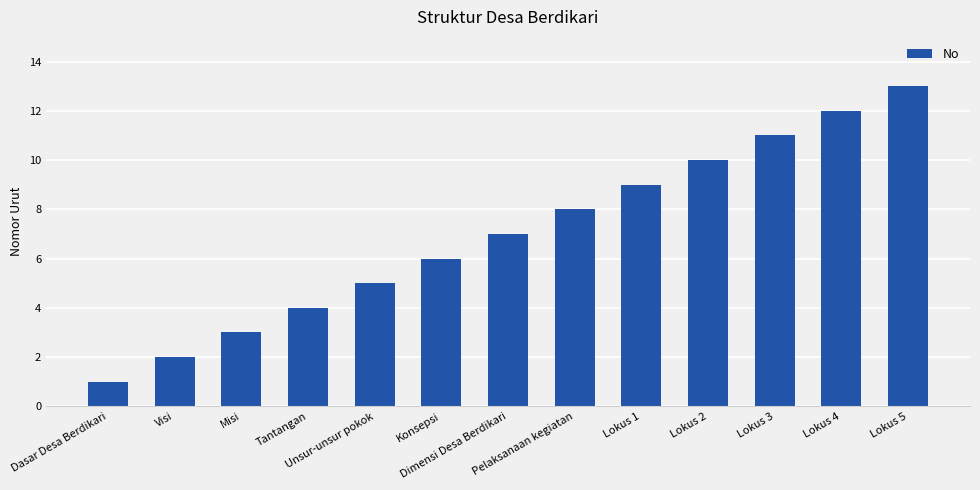

Where is the data nearest to the value 7?

Dimensi Desa Berdikari